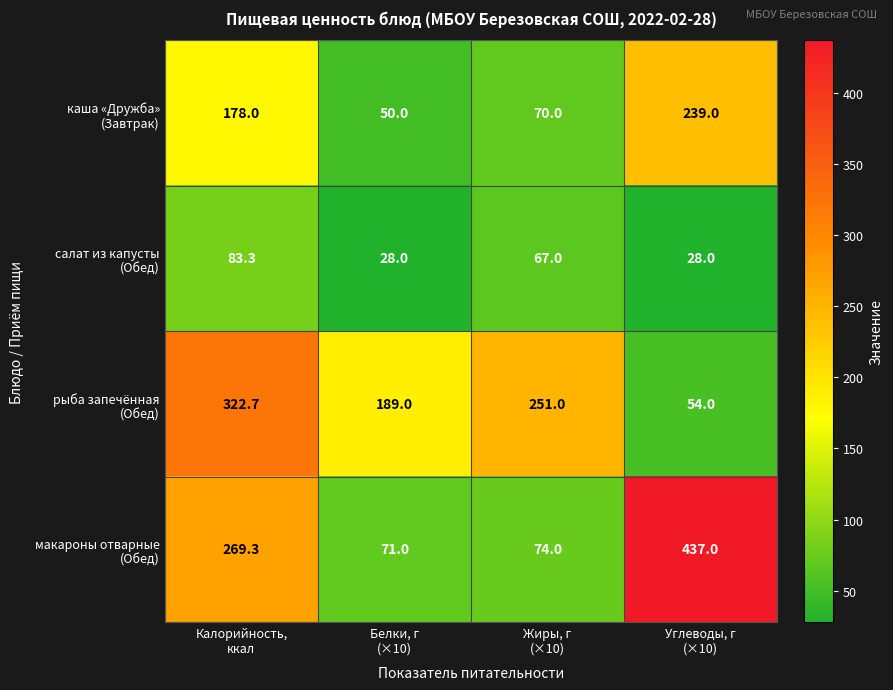

What is the maximum value shown in the chart?

437.0